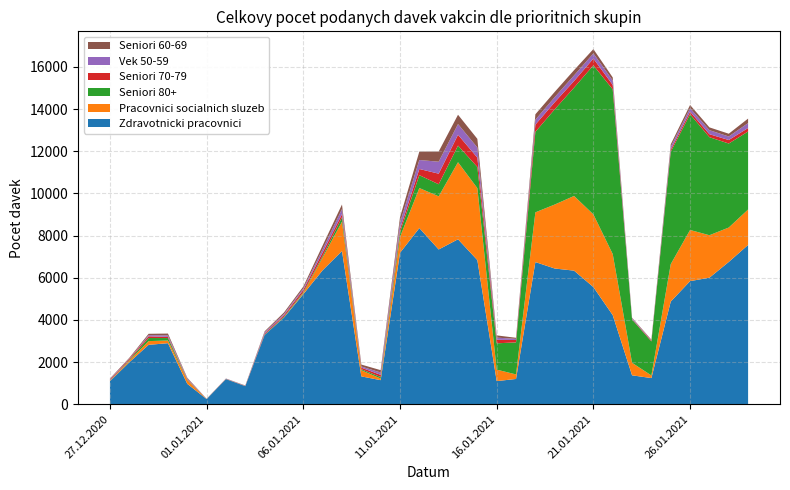

Reading left to right, what are all the values shown in this chart?

Zdravotnicki pracovnici: 27.12.2020=1093	28.12.2020=1989	29.12.2020=2818	30.12.2020=2896	31.12.2020=967	01.01.2021=245	02.01.2021=1189	03.01.2021=858	04.01.2021=3285	05.01.2021=4111	06.01.2021=5223	07.01.2021=6358	08.01.2021=7268	09.01.2021=1321	10.01.2021=1142	11.01.2021=7184	12.01.2021=8358	13.01.2021=7342	14.01.2021=7826	15.01.2021=6838	16.01.2021=1097	17.01.2021=1199	18.01.2021=6745	19.01.2021=6439	20.01.2021=6338	21.01.2021=5558	22.01.2021=4227	23.01.2021=1372	24.01.2021=1241	25.01.2021=4870	26.01.2021=5841	27.01.2021=6003	28.01.2021=6750	29.01.2021=7557
Pracovnici socialnich sluzeb: 27.12.2020=11	28.12.2020=74	29.12.2020=177	30.12.2020=127	31.12.2020=175	01.01.2021=3	02.01.2021=0	03.01.2021=3	04.01.2021=4	05.01.2021=12	06.01.2021=54	07.01.2021=604	08.01.2021=1392	09.01.2021=292	10.01.2021=78	11.01.2021=749	12.01.2021=1899	13.01.2021=2521	14.01.2021=3656	15.01.2021=3413	16.01.2021=545	17.01.2021=214	18.01.2021=2359	19.01.2021=3035	20.01.2021=3543	21.01.2021=3449	22.01.2021=2897	23.01.2021=593	24.01.2021=124	25.01.2021=1775	26.01.2021=2426	27.01.2021=2015	28.01.2021=1633	29.01.2021=1681
Seniori 80+: 27.12.2020=14	28.12.2020=32	29.12.2020=146	30.12.2020=117	31.12.2020=23	01.01.2021=1	02.01.2021=7	03.01.2021=3	04.01.2021=20	05.01.2021=34	06.01.2021=43	07.01.2021=74	08.01.2021=209	09.01.2021=46	10.01.2021=70	11.01.2021=237	12.01.2021=611	13.01.2021=573	14.01.2021=788	15.01.2021=1005	16.01.2021=1248	17.01.2021=1521	18.01.2021=3819	19.01.2021=4517	20.01.2021=5139	21.01.2021=7072	22.01.2021=7817	23.01.2021=2058	24.01.2021=1614	25.01.2021=5336	26.01.2021=5492	27.01.2021=4652	28.01.2021=3986	29.01.2021=3702
Seniori 70-79: 27.12.2020=42	28.12.2020=52	29.12.2020=82	30.12.2020=54	31.12.2020=29	01.01.2021=4	02.01.2021=9	03.01.2021=10	04.01.2021=47	05.01.2021=70	06.01.2021=106	07.01.2021=167	08.01.2021=149	09.01.2021=77	10.01.2021=103	11.01.2021=148	12.01.2021=293	13.01.2021=502	14.01.2021=514	15.01.2021=442	16.01.2021=167	17.01.2021=114	18.01.2021=343	19.01.2021=338	20.01.2021=314	21.01.2021=320	22.01.2021=209	23.01.2021=21	24.01.2021=40	25.01.2021=102	26.01.2021=122	27.01.2021=141	28.01.2021=166	29.01.2021=164
Vek 50-59: 27.12.2020=26	28.12.2020=14	29.12.2020=54	30.12.2020=72	31.12.2020=30	01.01.2021=2	02.01.2021=10	03.01.2021=6	04.01.2021=54	05.01.2021=56	06.01.2021=71	07.01.2021=156	08.01.2021=244	09.01.2021=54	10.01.2021=113	11.01.2021=302	12.01.2021=426	13.01.2021=568	14.01.2021=508	15.01.2021=482	16.01.2021=103	17.01.2021=54	18.01.2021=233	19.01.2021=241	20.01.2021=265	21.01.2021=246	22.01.2021=209	23.01.2021=38	24.01.2021=18	25.01.2021=131	26.01.2021=166	27.01.2021=192	28.01.2021=167	29.01.2021=235
Seniori 60-69: 27.12.2020=33	28.12.2020=39	29.12.2020=65	30.12.2020=87	31.12.2020=32	01.01.2021=4	02.01.2021=6	03.01.2021=11	04.01.2021=50	05.01.2021=71	06.01.2021=87	07.01.2021=174	08.01.2021=214	09.01.2021=92	10.01.2021=110	11.01.2021=252	12.01.2021=401	13.01.2021=484	14.01.2021=442	15.01.2021=410	16.01.2021=106	17.01.2021=50	18.01.2021=256	19.01.2021=248	20.01.2021=250	21.01.2021=204	22.01.2021=145	23.01.2021=23	24.01.2021=26	25.01.2021=116	26.01.2021=151	27.01.2021=132	28.01.2021=132	29.01.2021=213